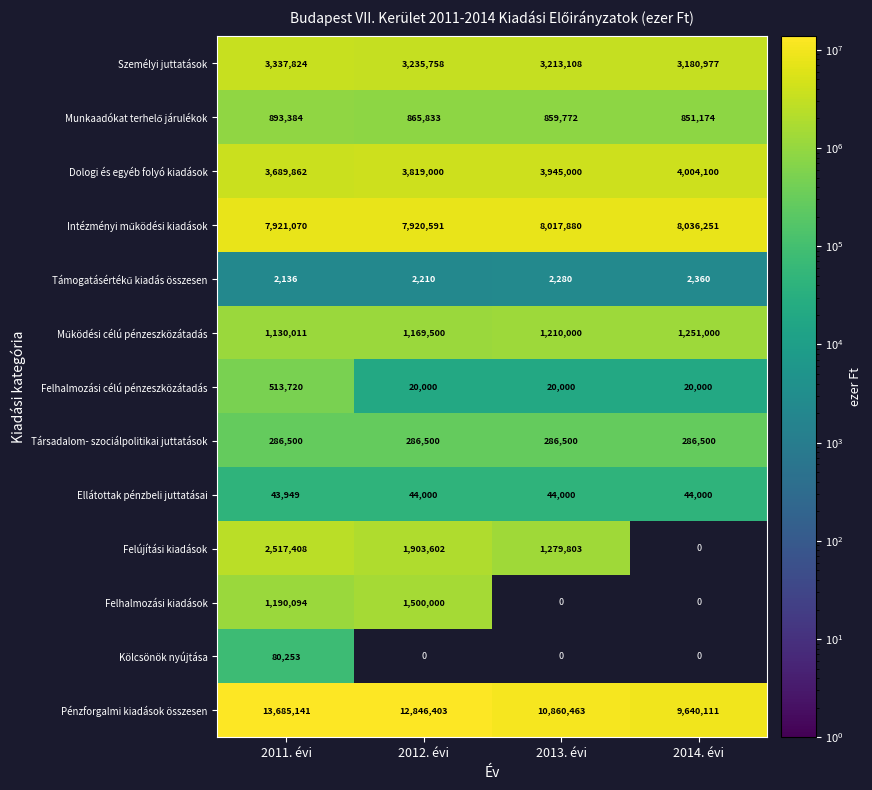

What is the difference between the highest and lowest values at 2011. évi?

13683005